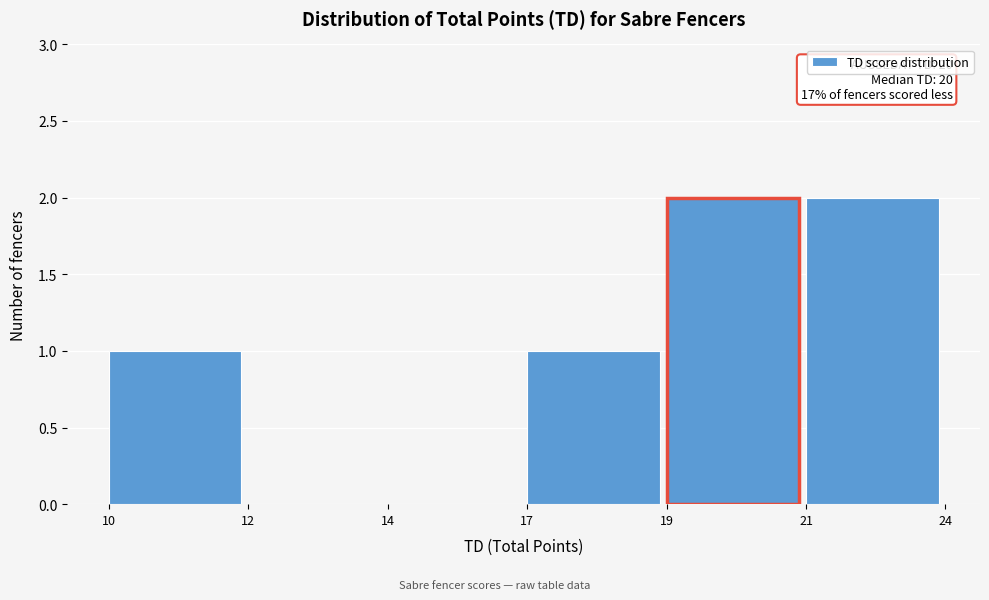

Reading left to right, list all the values displayed in this chart.

10=1	12=0	14=0	17=1	19=2	21=2